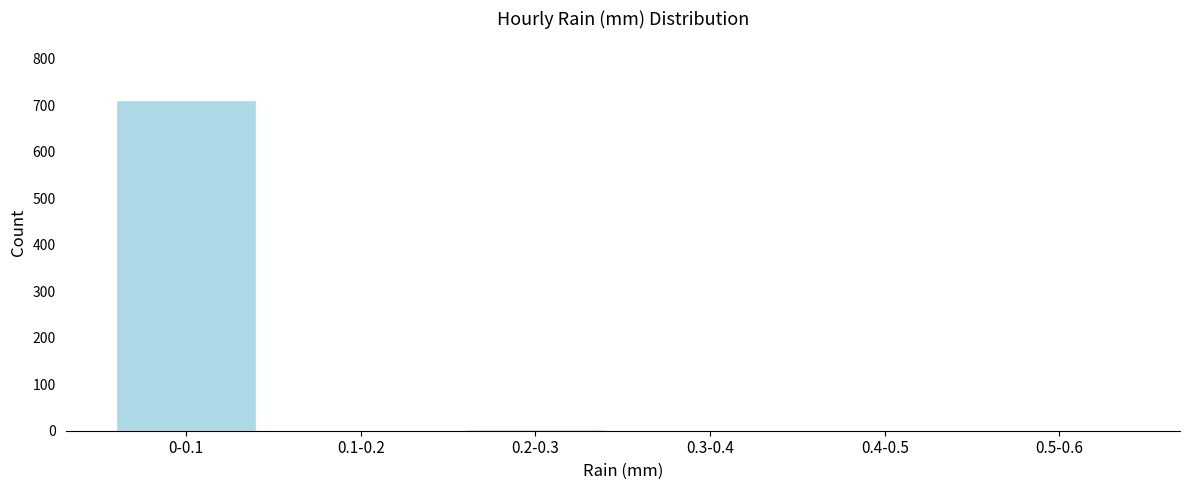

The value at 0.1-0.2 is -402. True or false?

False